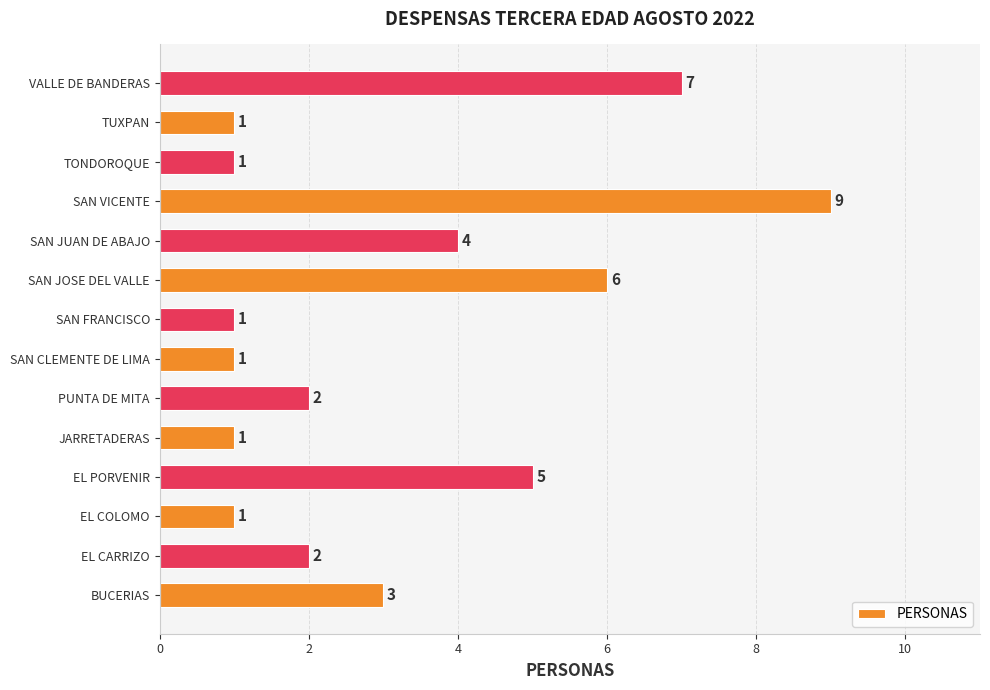

What is the maximum value shown in the chart?

9